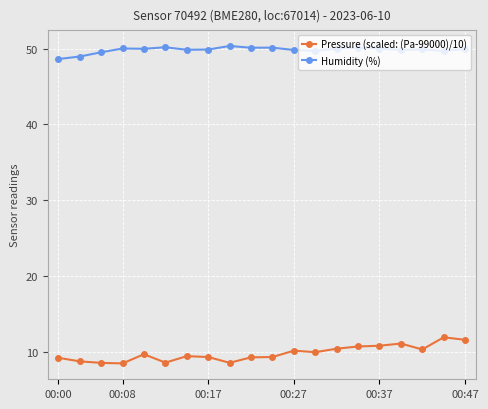

Which series has the largest total across all categories?

Humidity (%)